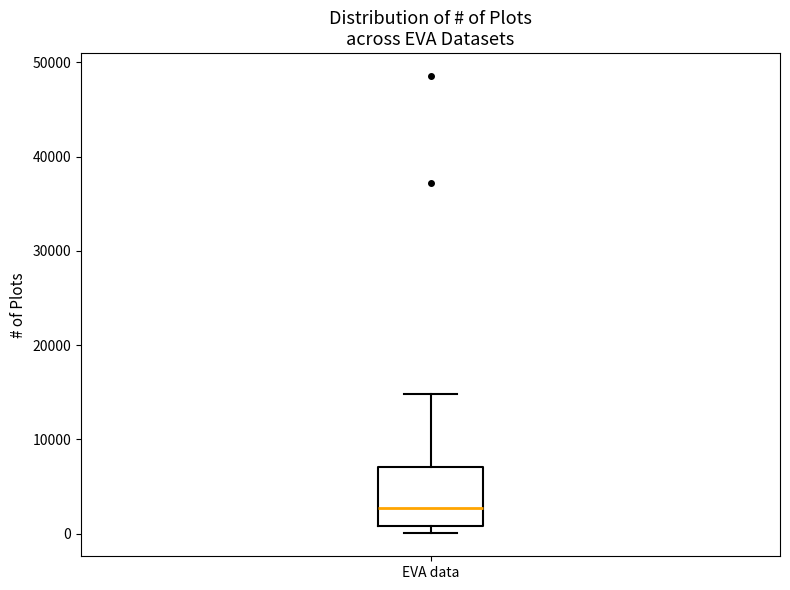

Transcribe this box plot: give where the median line is, the range the box spans, and where the two whiskers end, as read against the y-axis. The values are not printed on the chart, so give them approximately, as read against the axis.

median 3000, box 1000 to 7000, whiskers 0 to 15000